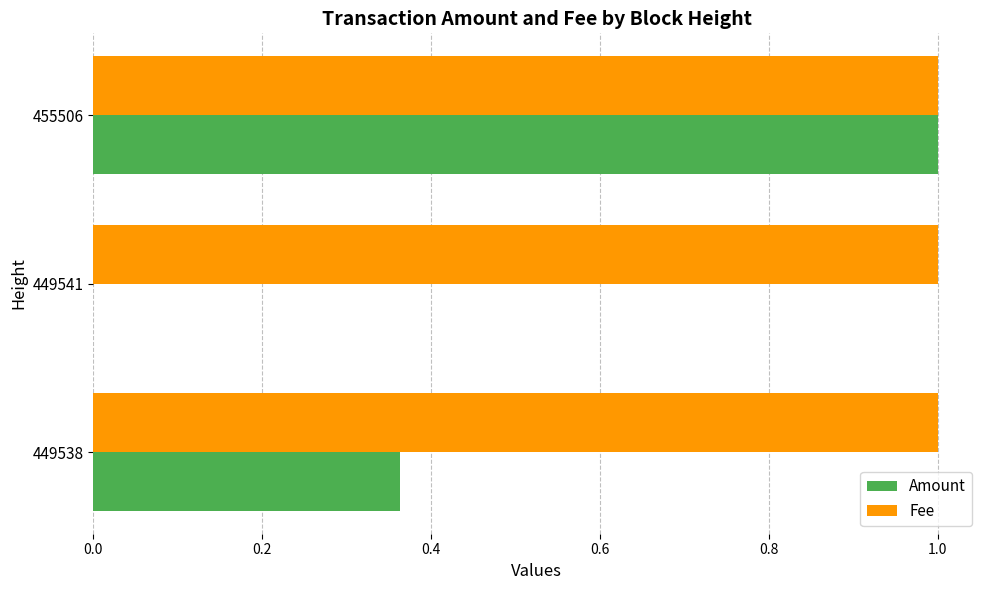

What is the maximum value shown in the chart?

1.0